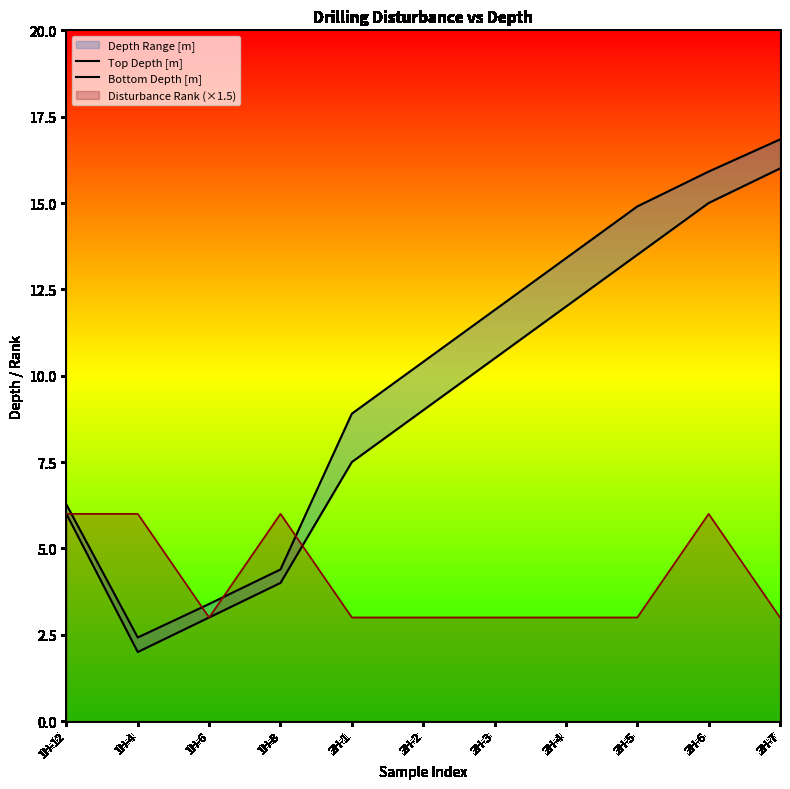

What is the average value of the Top Depth [m] series?

9.0